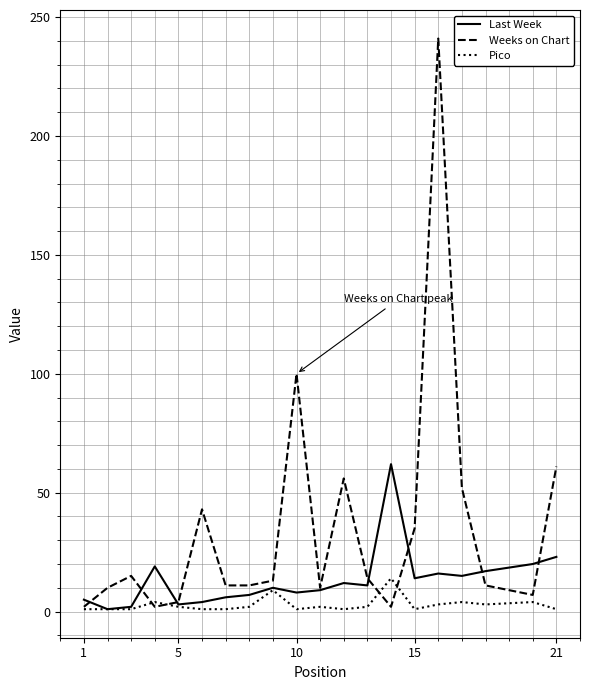

List the series in order of their overall mean, highest first.

Weeks on Chart, Last Week, Pico